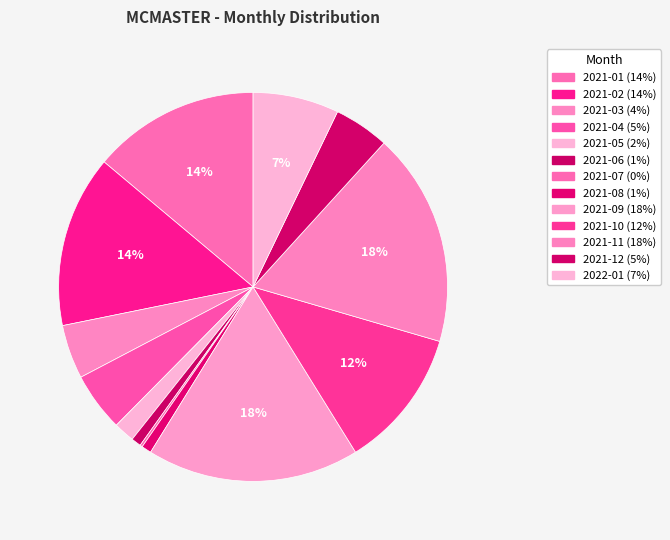

To the nearest percent, what is the average slice percentage?

8%